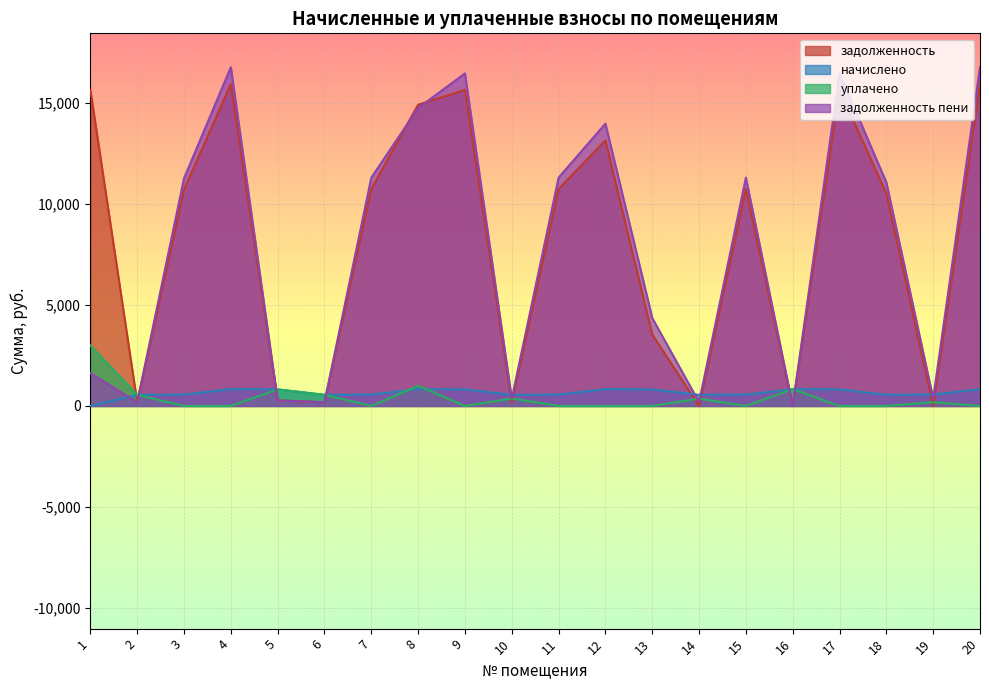

How many values in the уплачено series exceed 0?

9